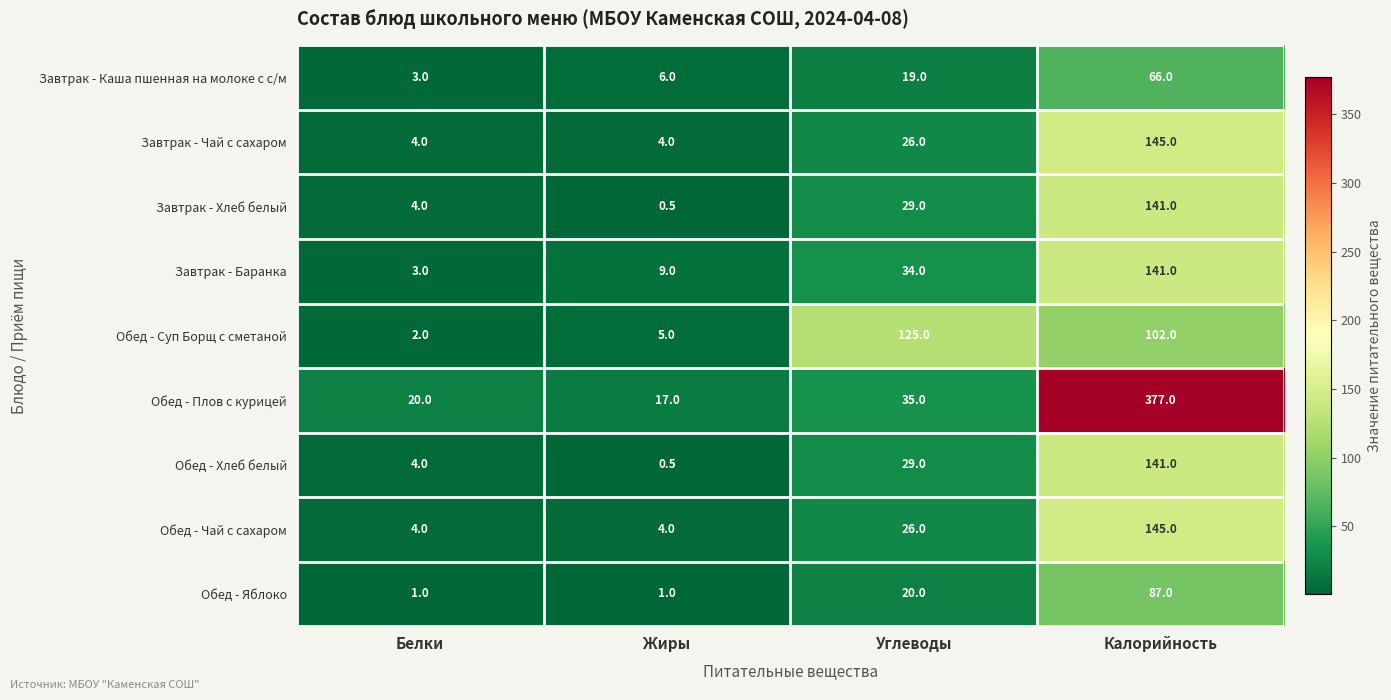

What is the minimum value shown in the chart?

0.5